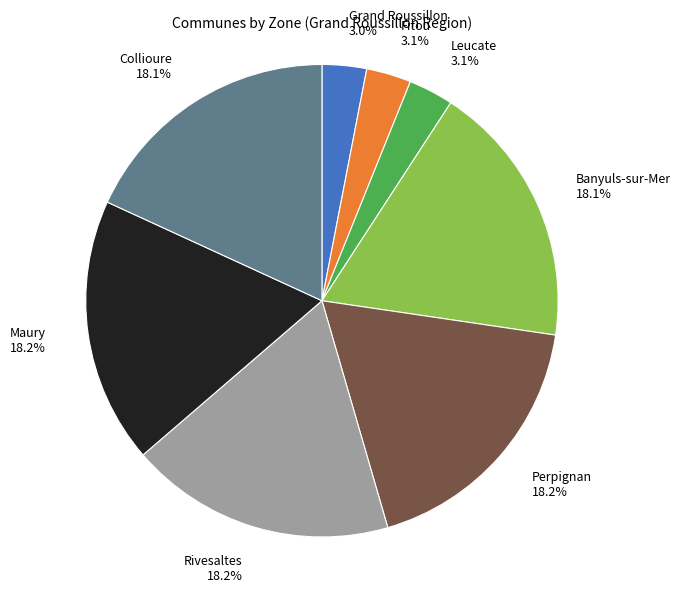

Is Maury 18.2% the majority of the pie?

No